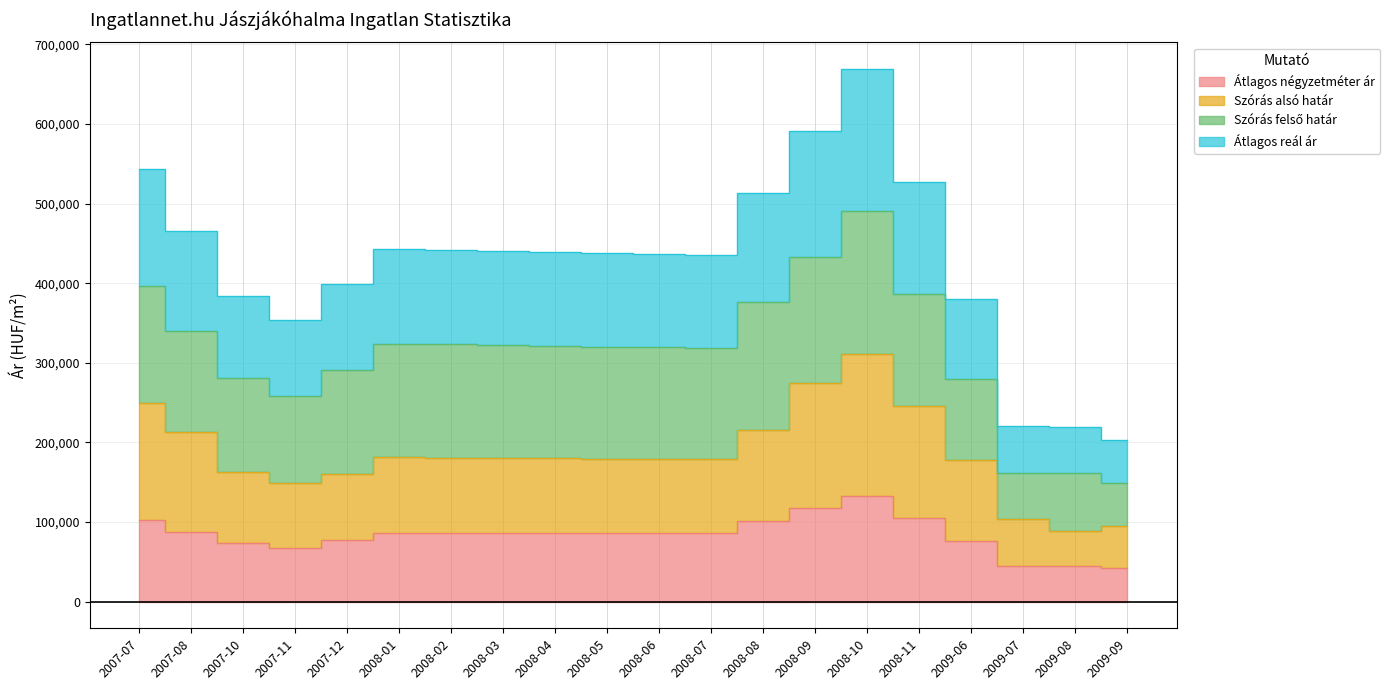

What is the difference between the maximum and minimum values in the Átlagos négyzetméter ár series?

90968